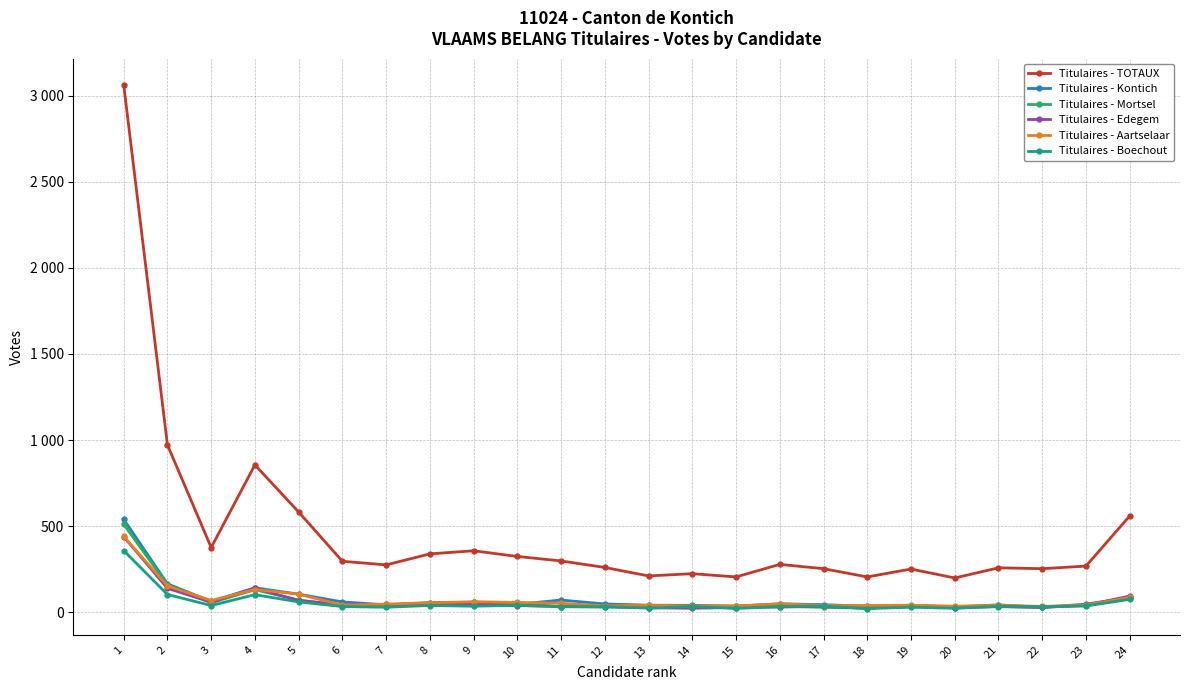

Which has a higher value, 21 or 7?

7